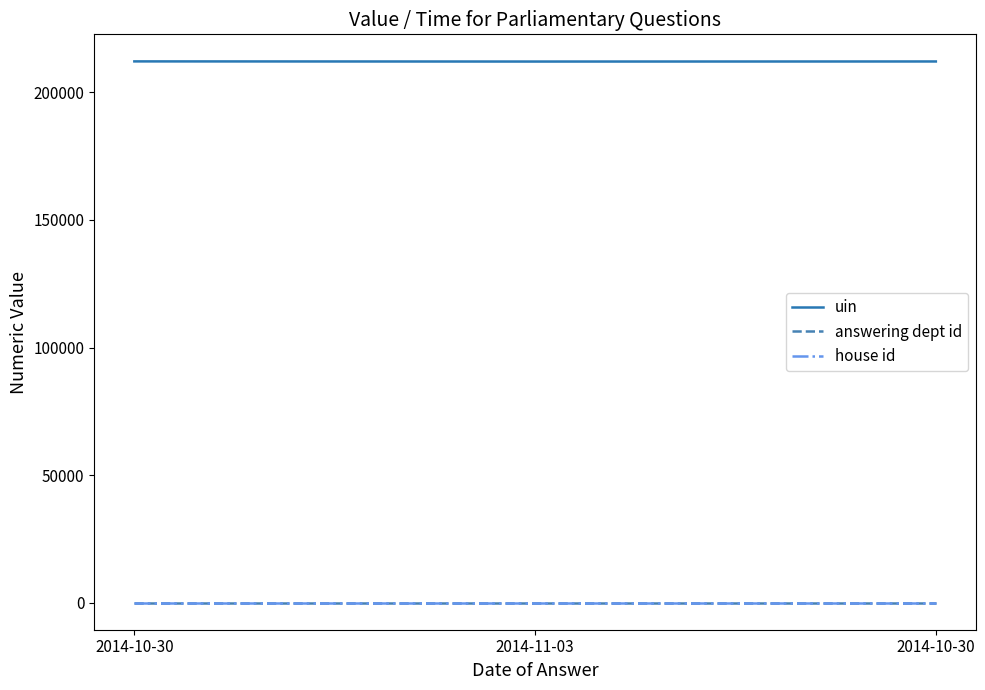

What is the label of the 3rd point from the left?

2014-10-30